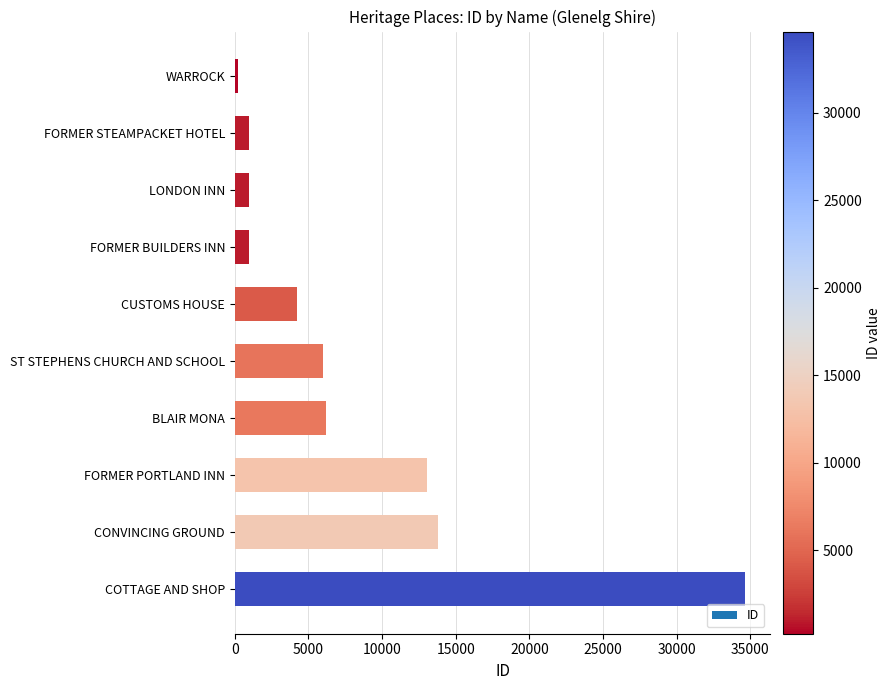

What is the change in value from FORMER BUILDERS INN to CONVINCING GROUND?

+12853